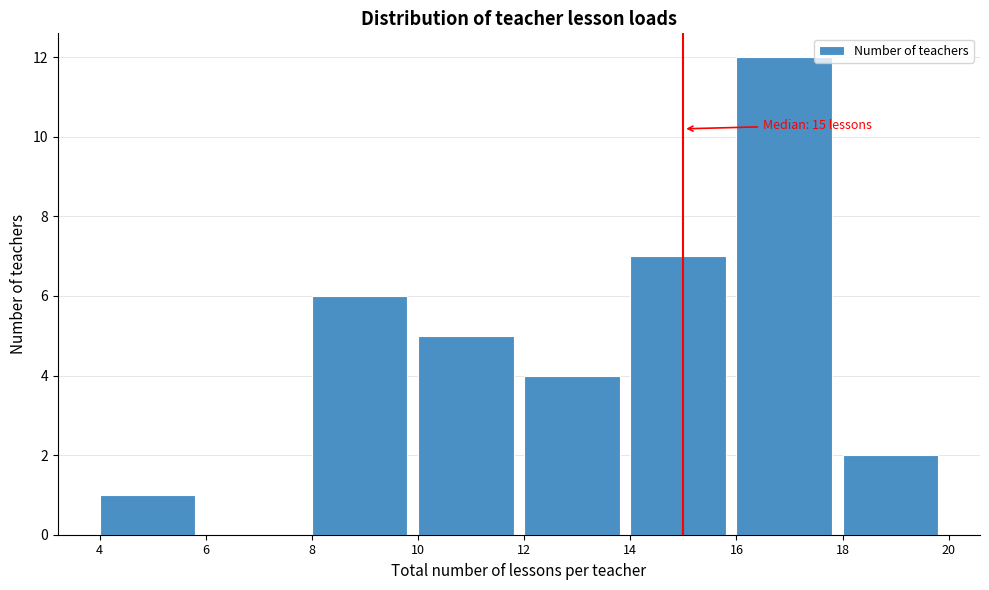

Which range on the x-axis has the tallest bar?

16 to 18